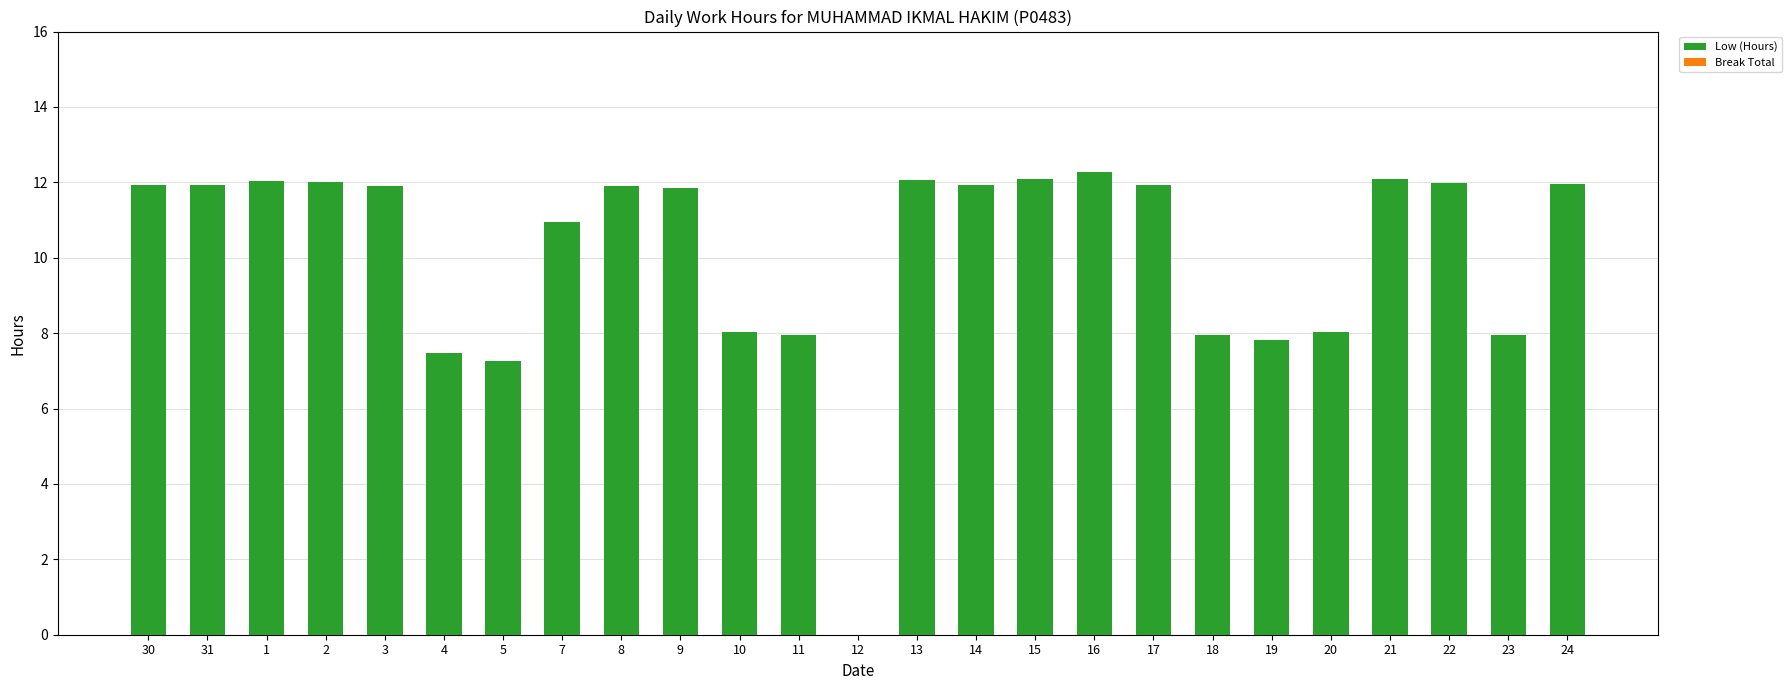

Is it true that the value at 11 is 8.0?

True